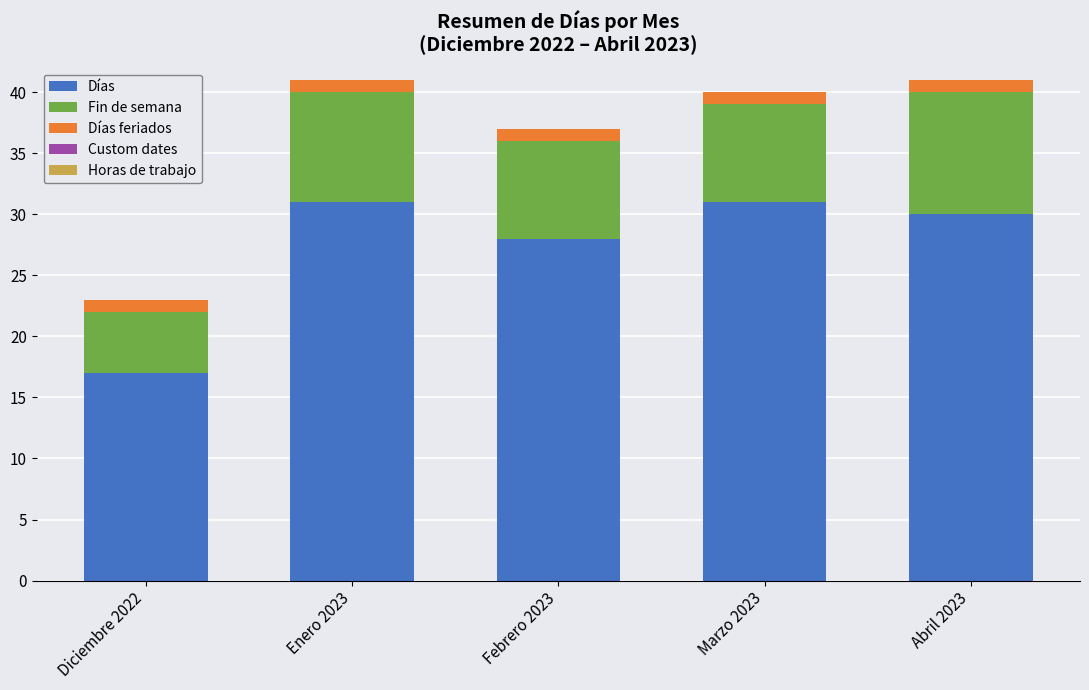

At which label does Días reach its minimum?

Diciembre 2022